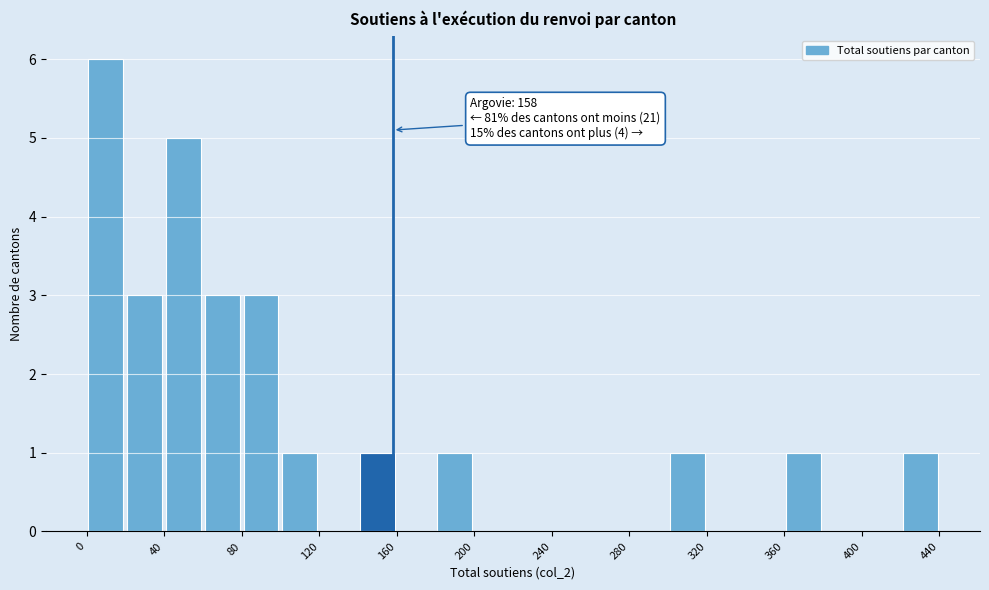

Over which range of the x-axis is the bar tallest?

0 to 20